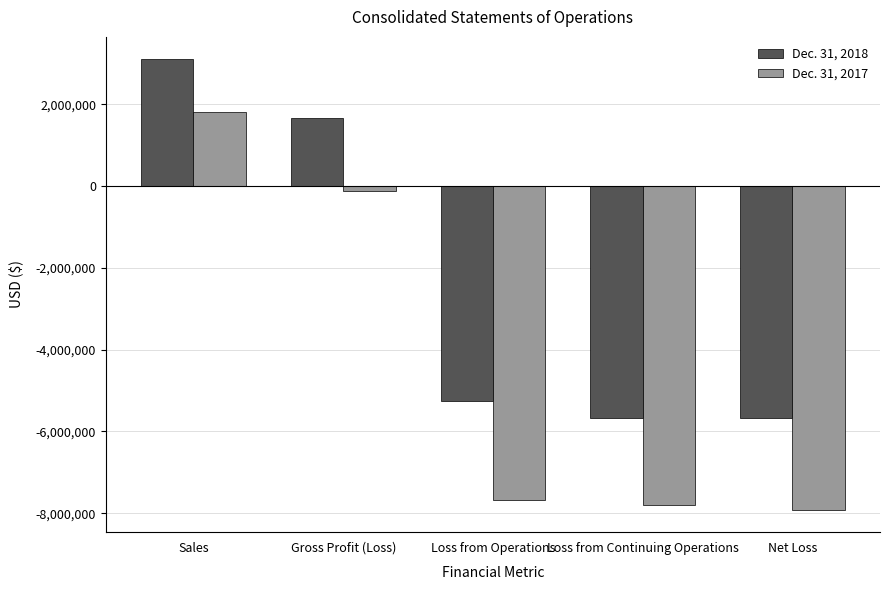

Which series has the largest total across all categories?

Dec. 31, 2018